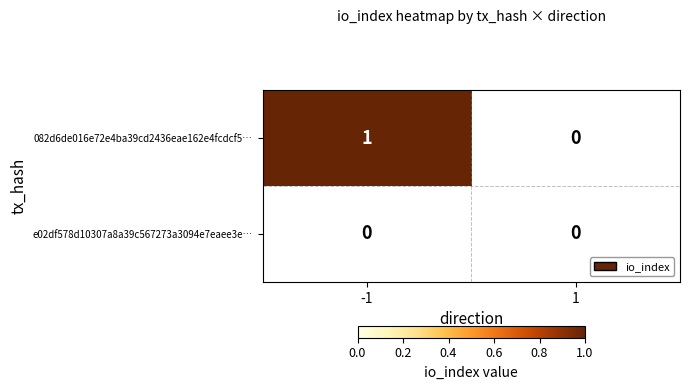

Which series has the largest total across all categories?

082d6de016e72e4ba39cd2436eae162e4fcdcf5…